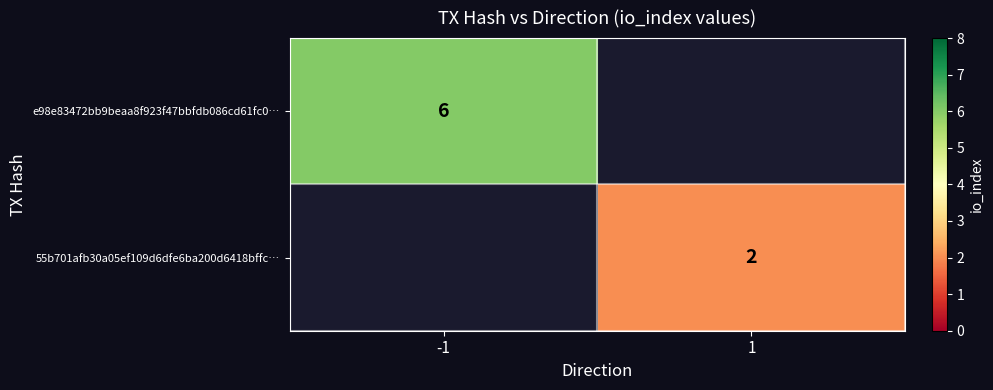

The value of 55b701afb30a05ef109d6dfe6ba200d6418bffc… at 1 is 2. True or false?

True